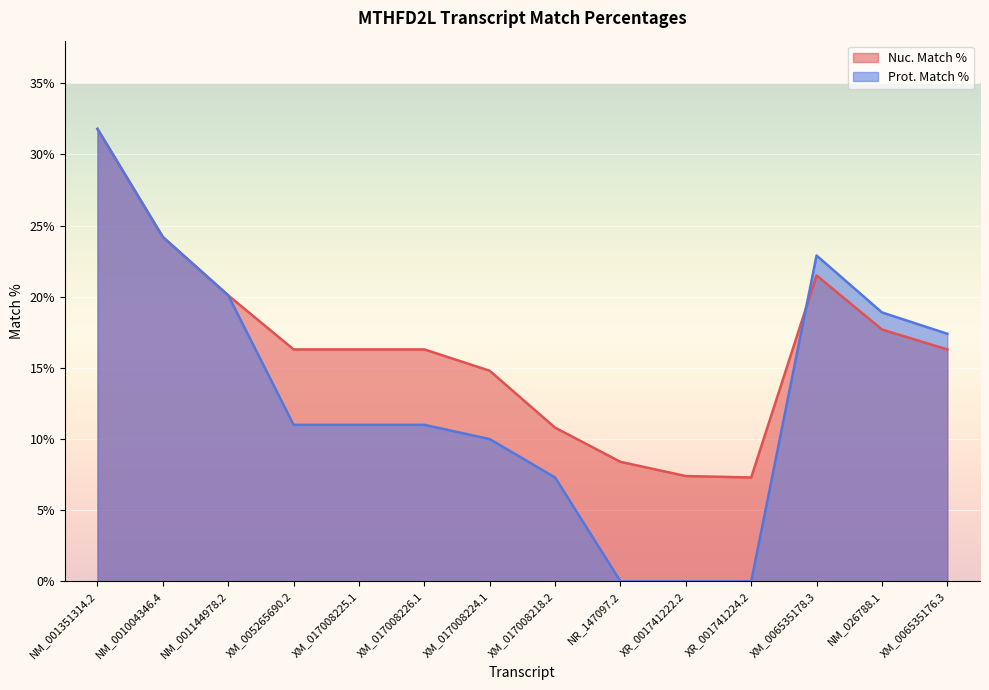

Count the number of data series in this chart.

2